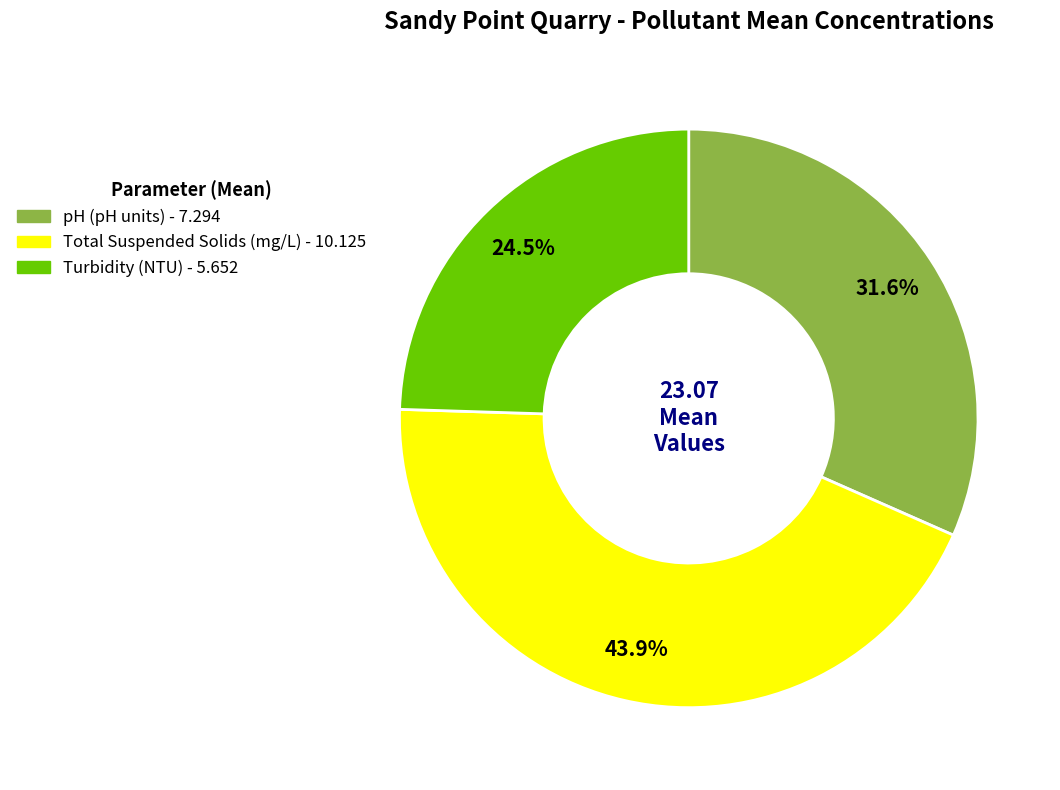

What is the ratio of the value at pH to the value at Total Suspended Solids?

0.7